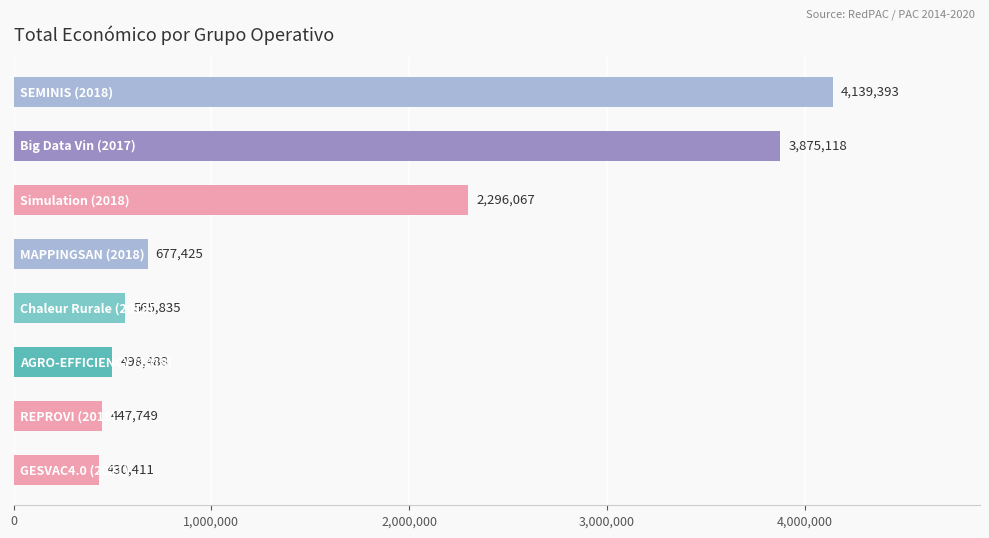

What is the greatest value displayed?

4139393